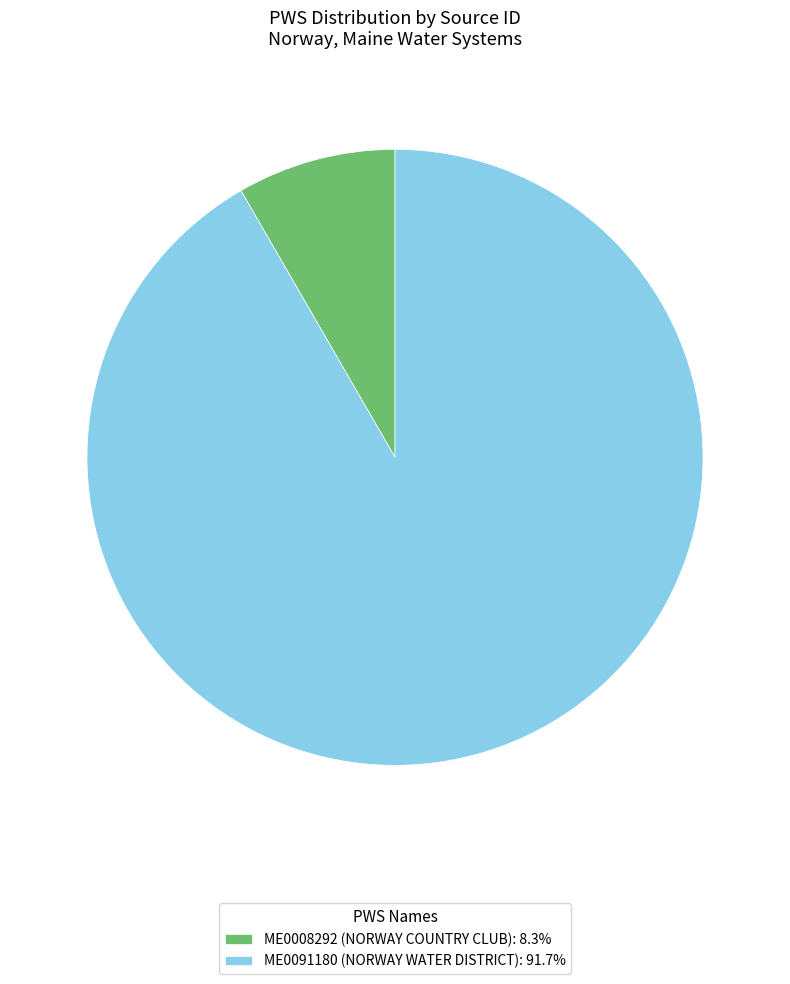

Do ME0008292 (NORWAY COUNTRY CLUB): 8.3% and ME0091180 (NORWAY WATER DISTRICT): 91.7% together represent more than half of the pie?

Yes